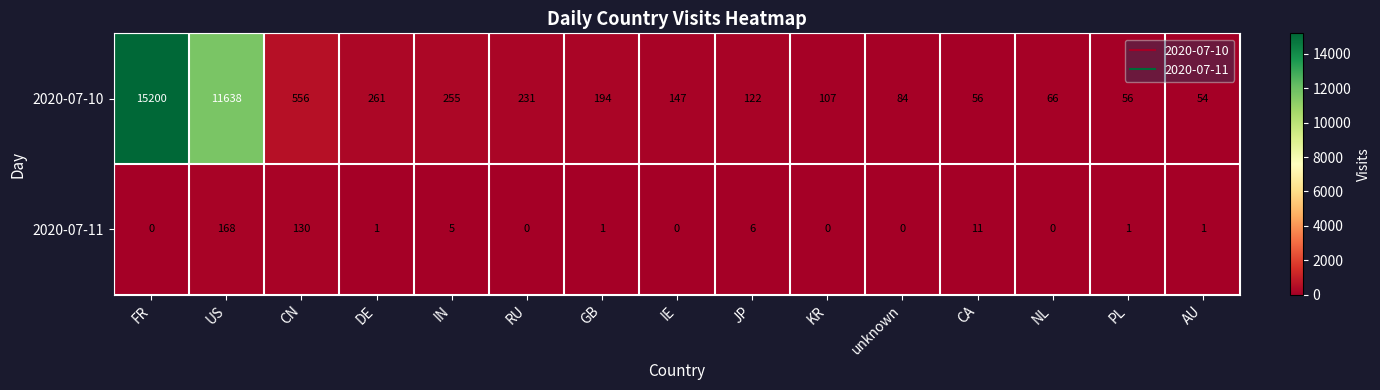

What is the difference between the maximum and minimum values in the 2020-07-11 series?

168